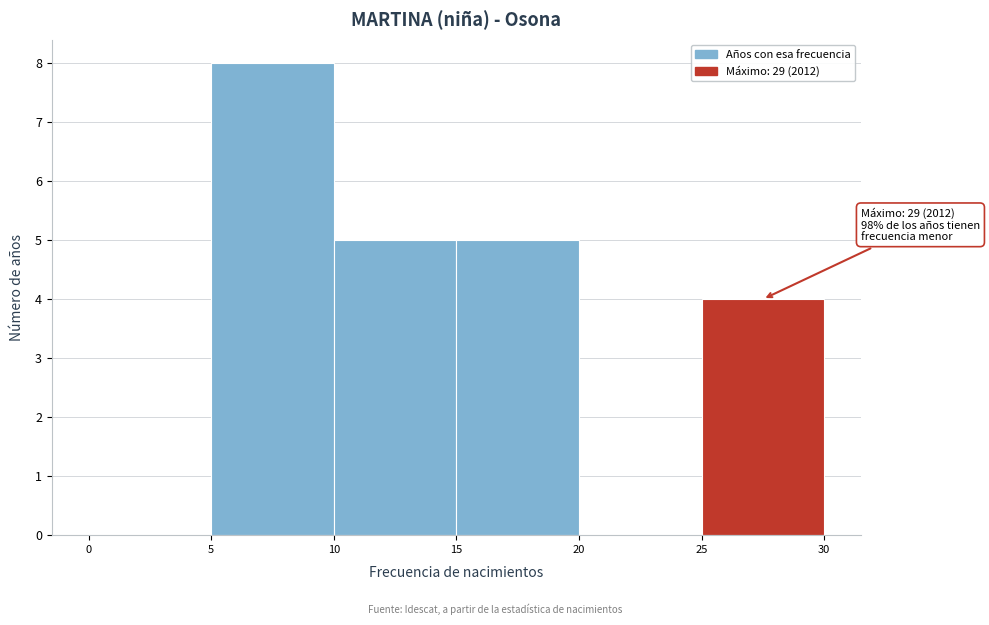

Over which range of the x-axis is the bar tallest?

5 to 10